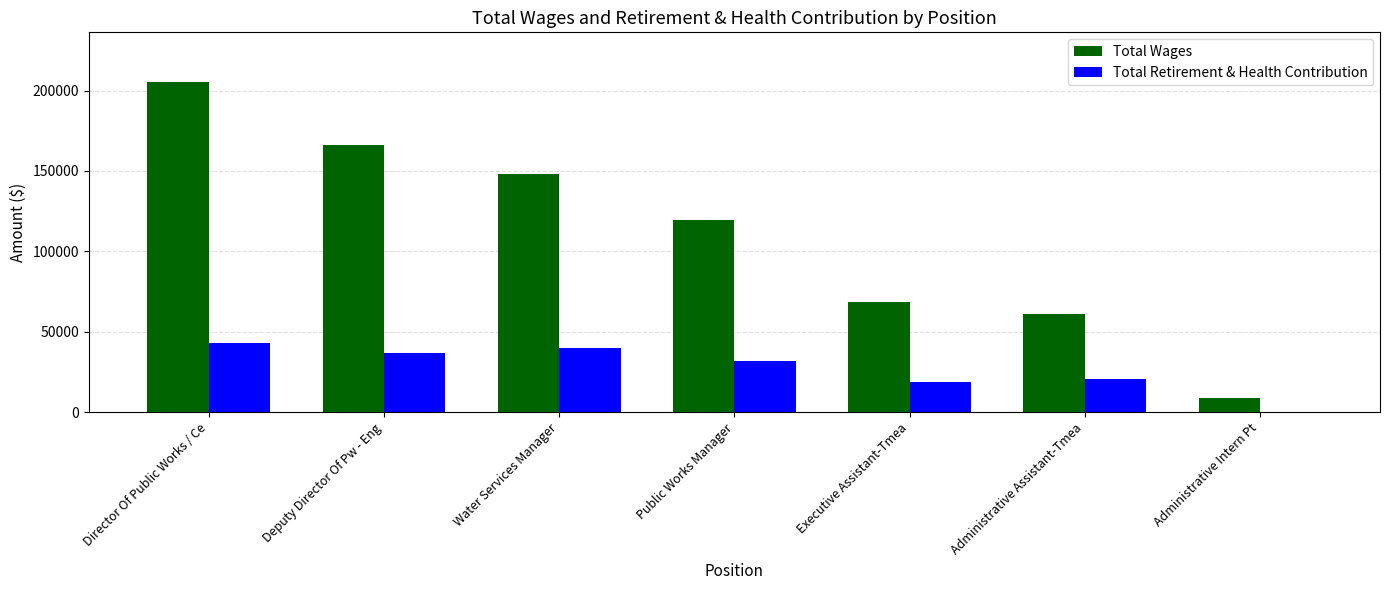

What is the average value of the Total Retirement & Health Contribution series?

27194